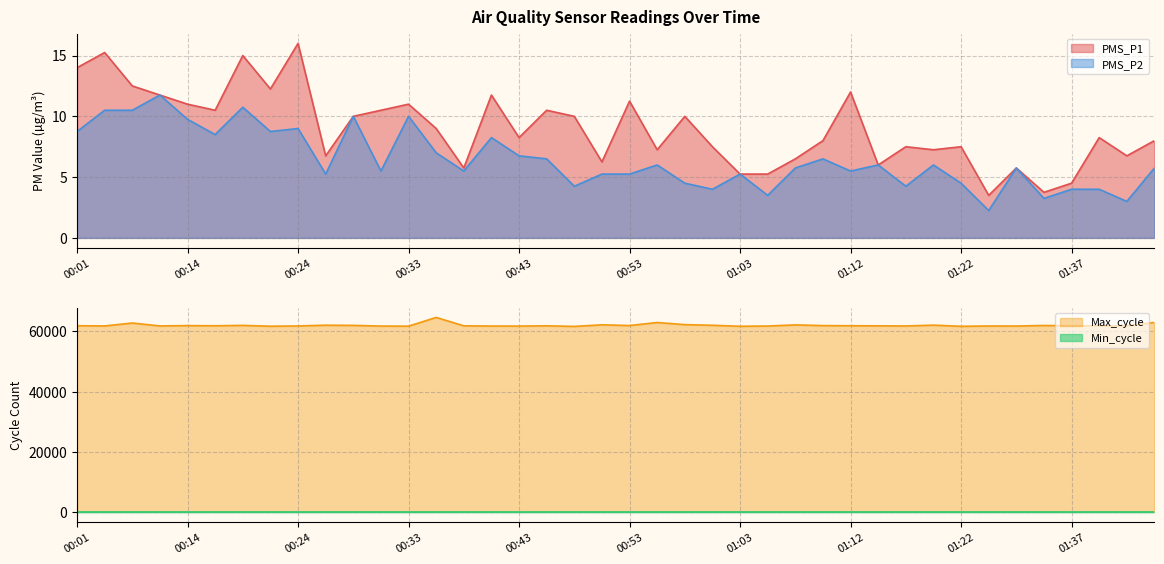

Is it true that PMS_P2 equals 12.0 at 00:24?

False